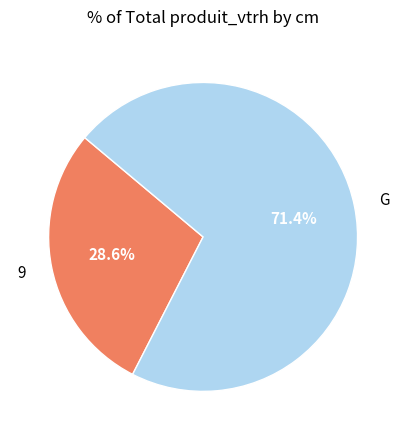

To the nearest percent, what portion does G represent?

71%